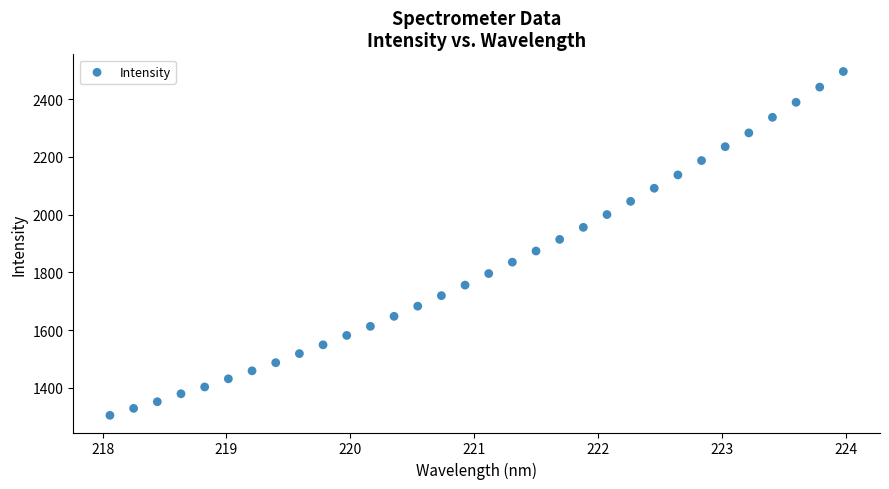

What is the range of Y values (max minus min)?

1189.7